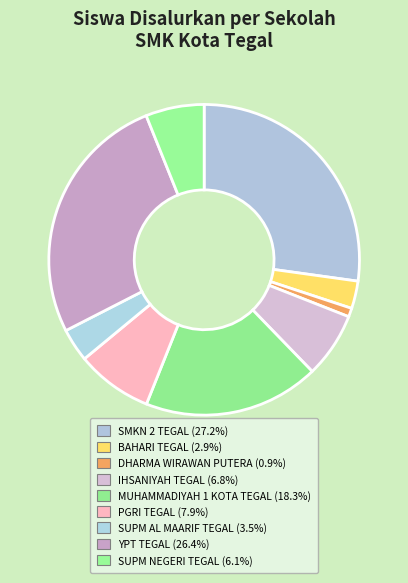

How many slices are in this pie chart?

9